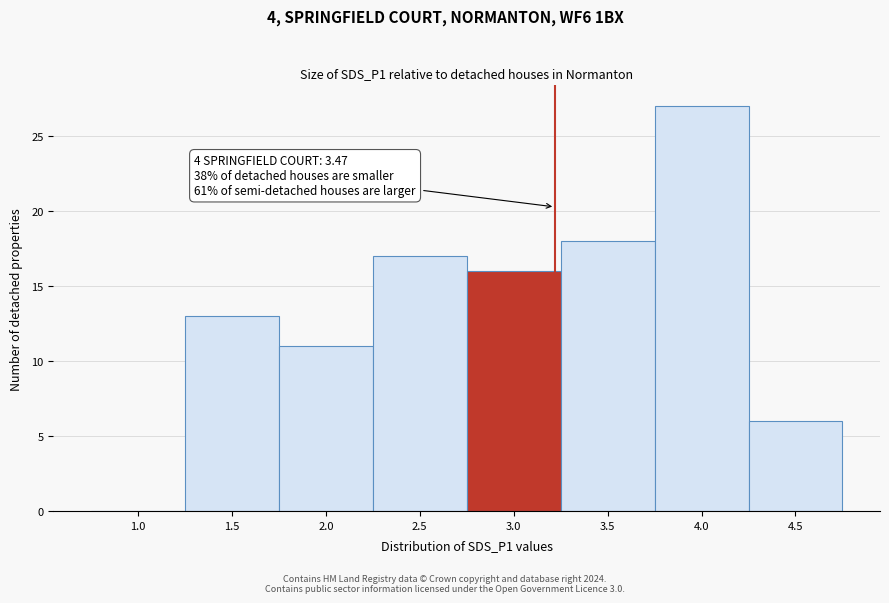

Reading left to right, list all the values displayed in this chart.

1.0=0	1.5=13	2.0=11	2.5=17	3.0=16	3.5=18	4.0=27	4.5=6